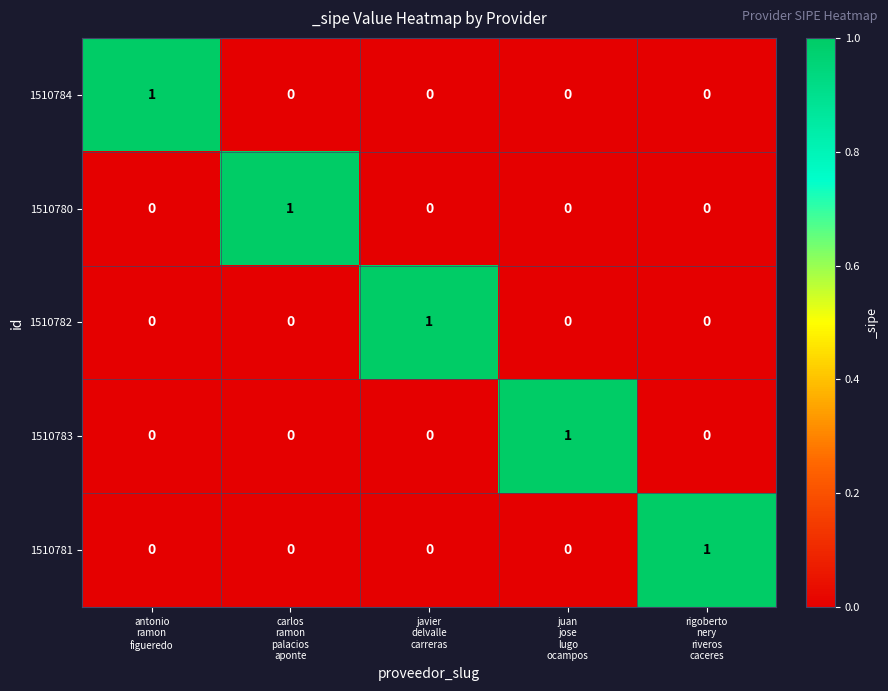

How many values in the 1510781 series exceed 0?

1